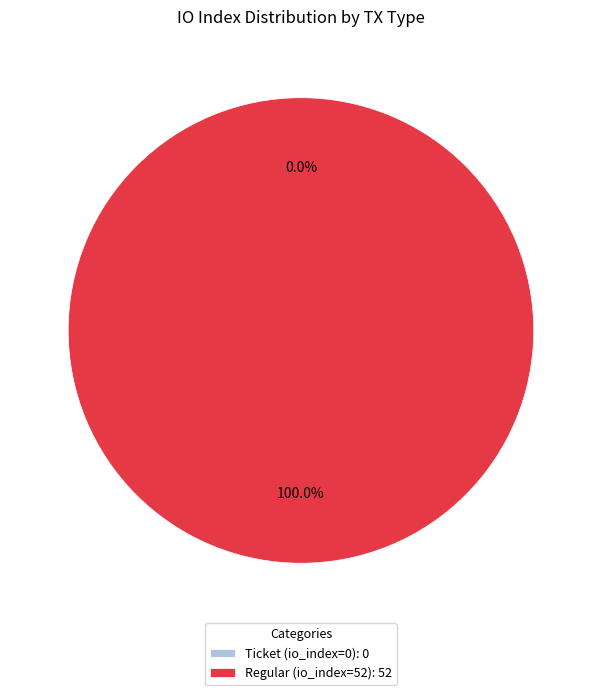

Rank the categories by value from highest to lowest.

Regular (io_index=52), Ticket (io_index=0)